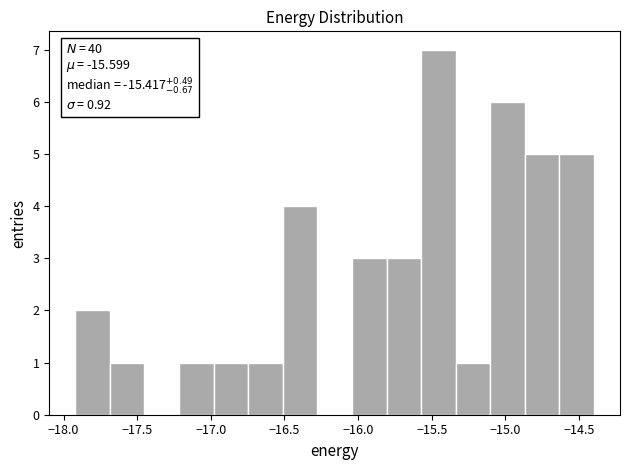

Which range on the x-axis has the tallest bar?

-15.55 to -15.35